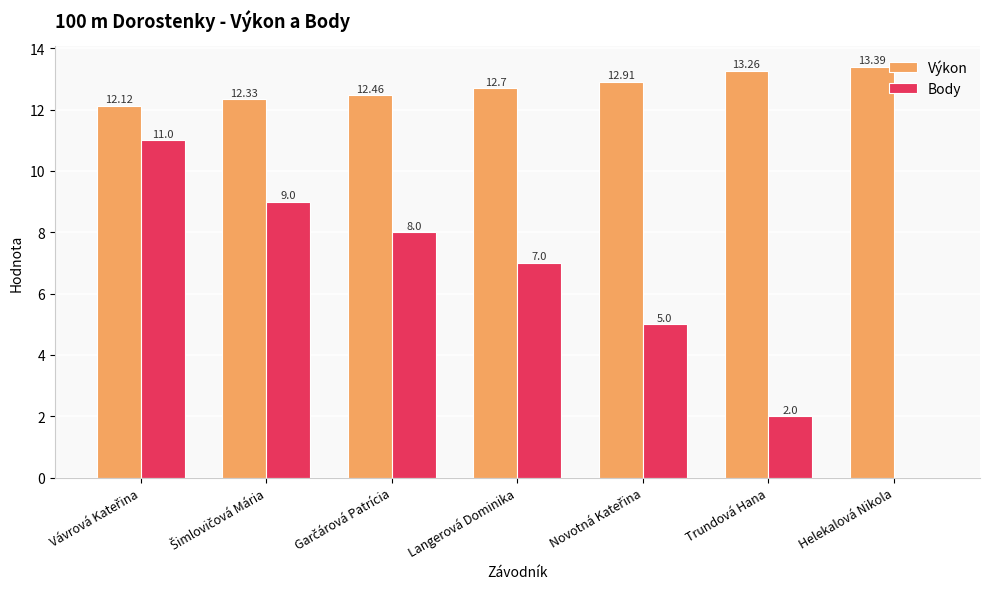

How many series are shown in this chart?

2